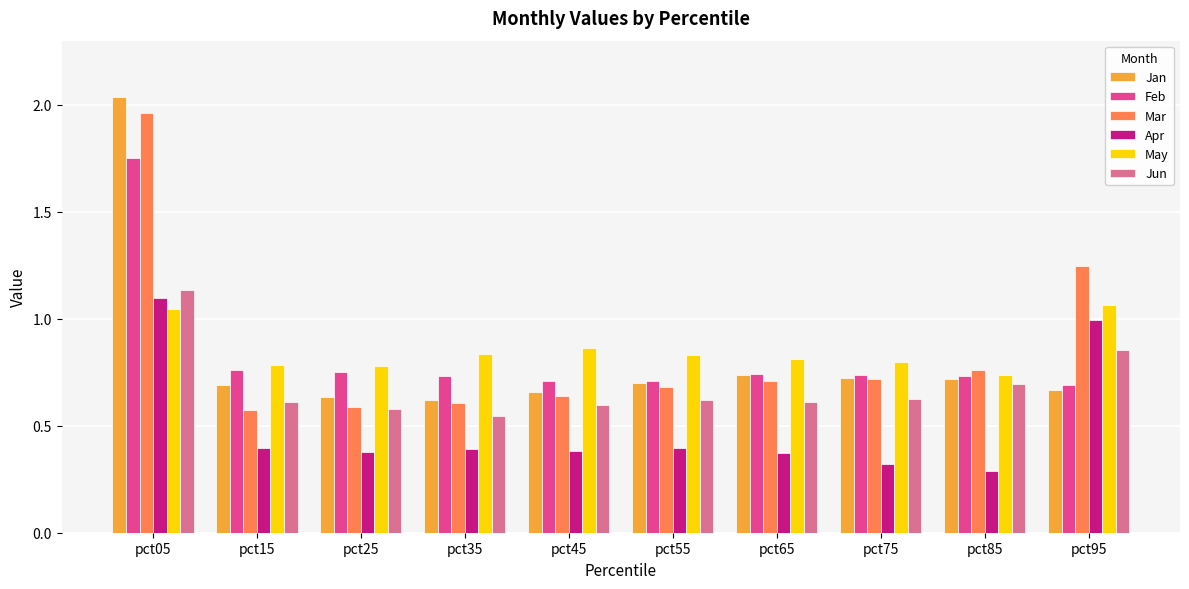

What is the sum of all Mar values?

8.5